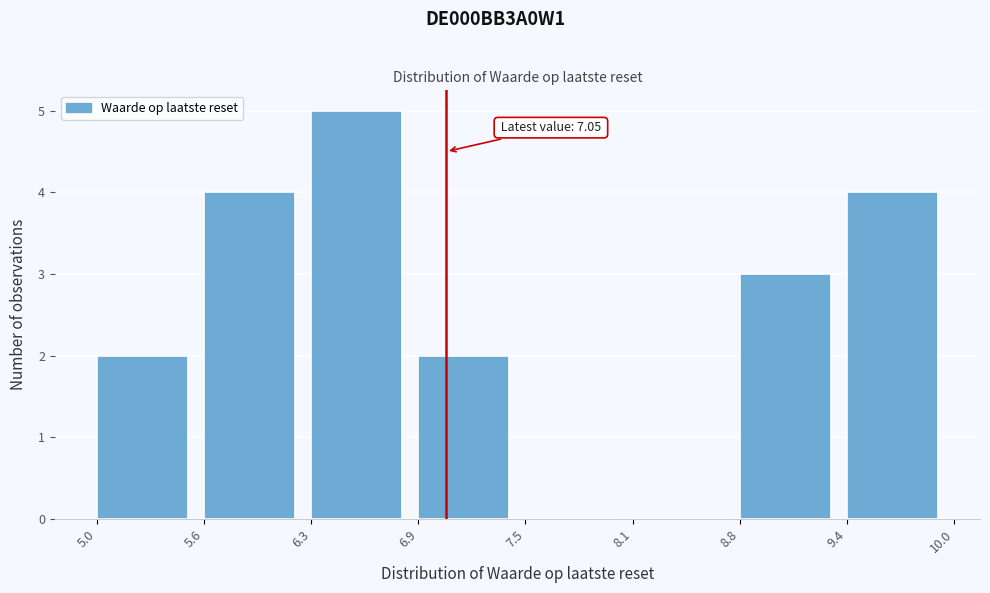

Over which range of the x-axis is the bar tallest?

6.3 to 6.9